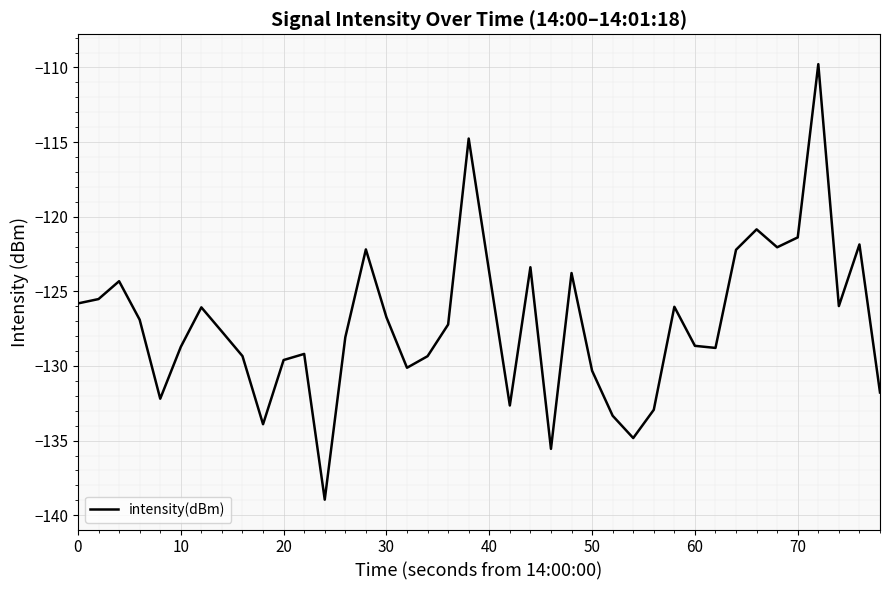

What is the difference between the maximum and minimum values?

29.2